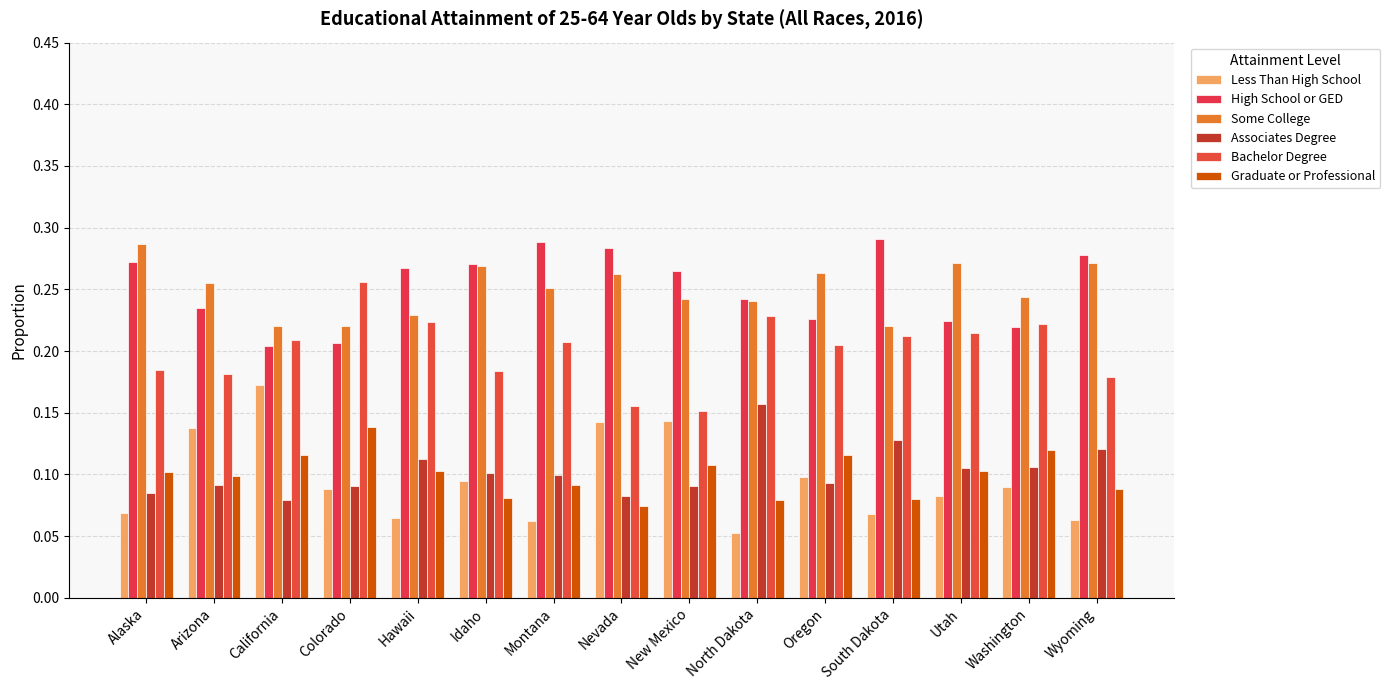

Are the bars grouped side by side (vs. stacked)?

Yes